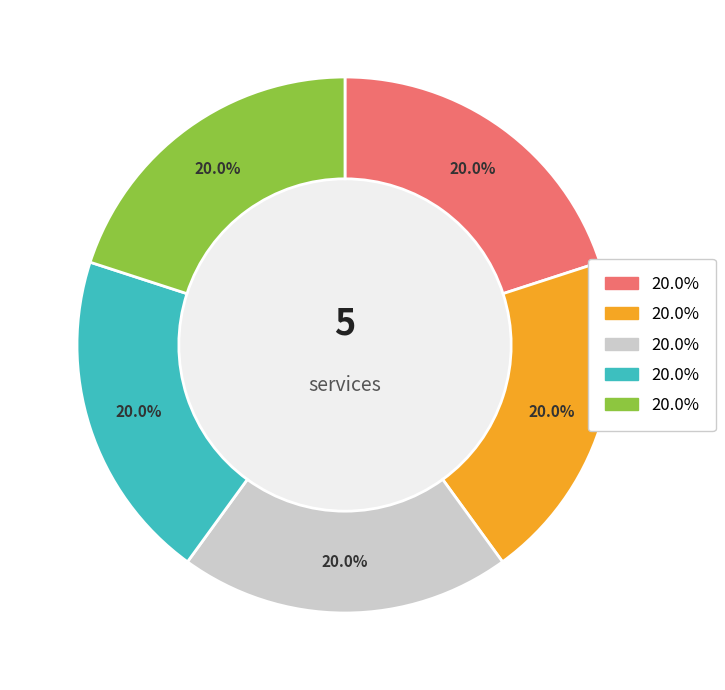

Is there any slice that represents more than half of the pie?

No